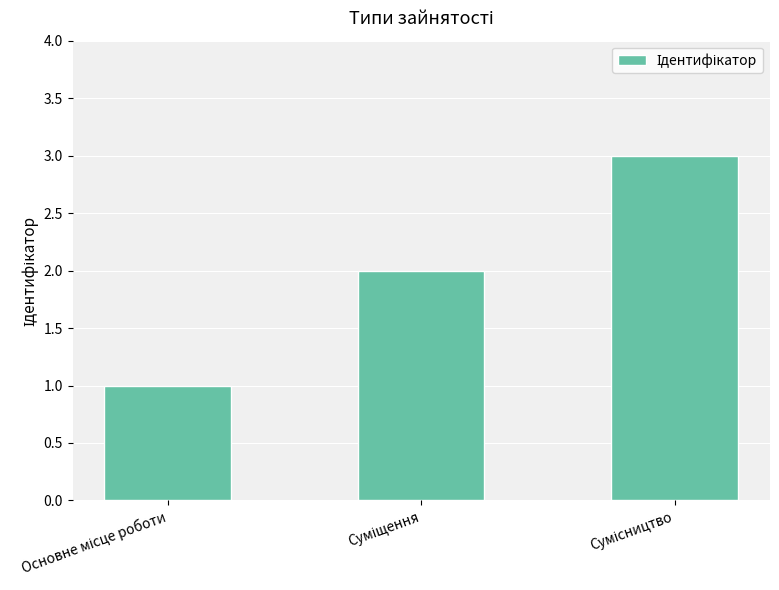

What is the sum of all values?

6